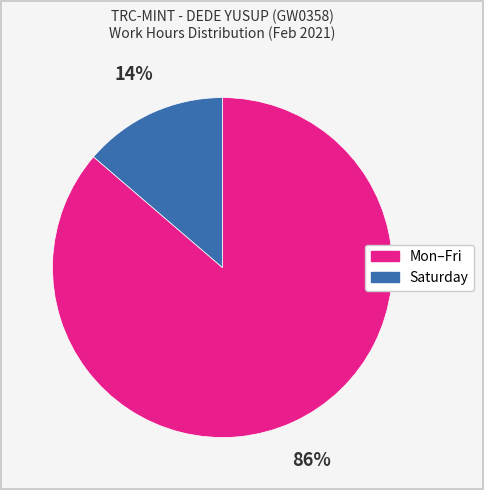

To the nearest percent, what is the average slice percentage?

50%